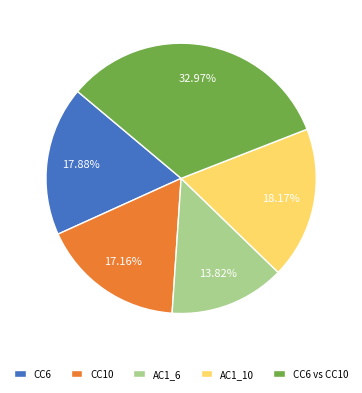

To the nearest percent, what portion does CC6 vs CC10 represent?

33%